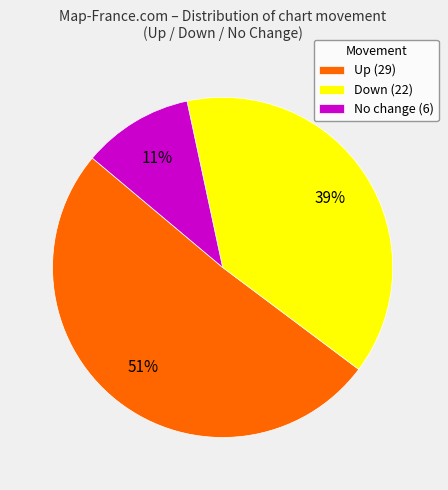

Is it true that No change (6) is 11% of the pie?

True